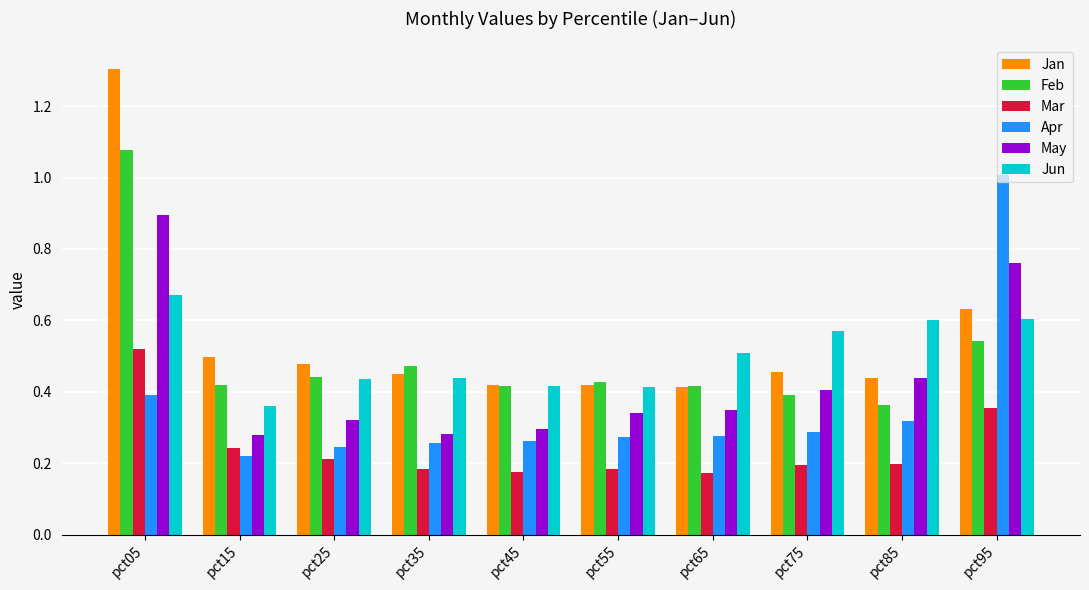

What is the maximum value shown in the chart?

1.3